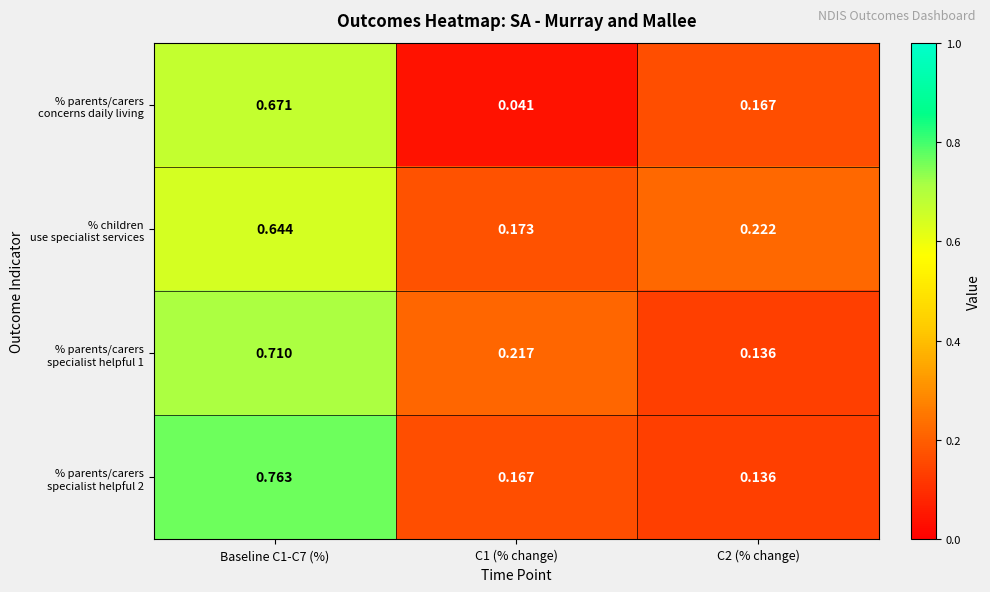

How many data points does each series have?

3